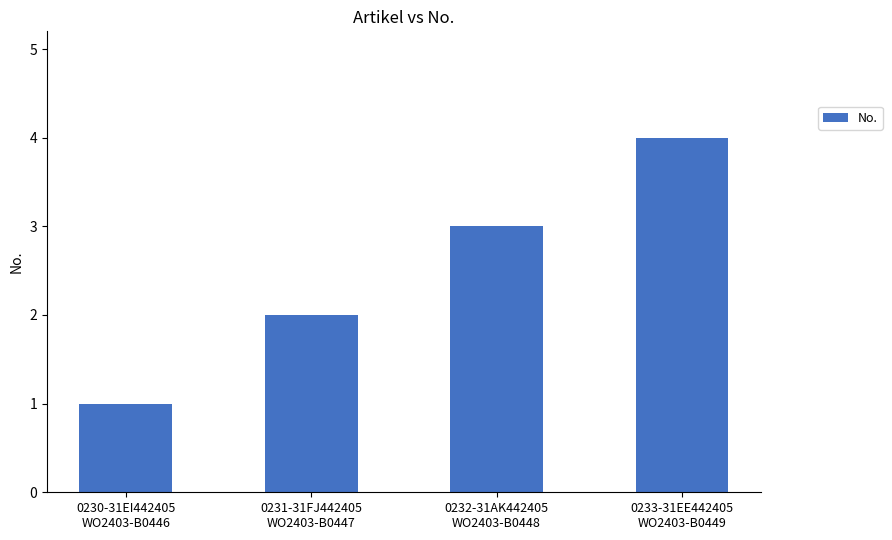

How many categories are shown in the chart?

4